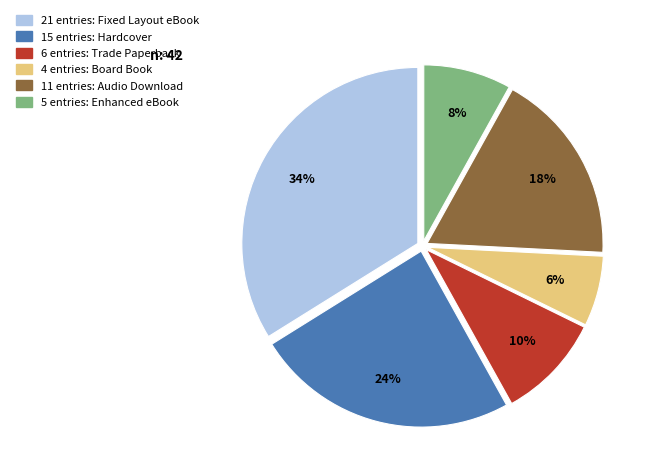

Is there any slice that represents more than half of the pie?

No